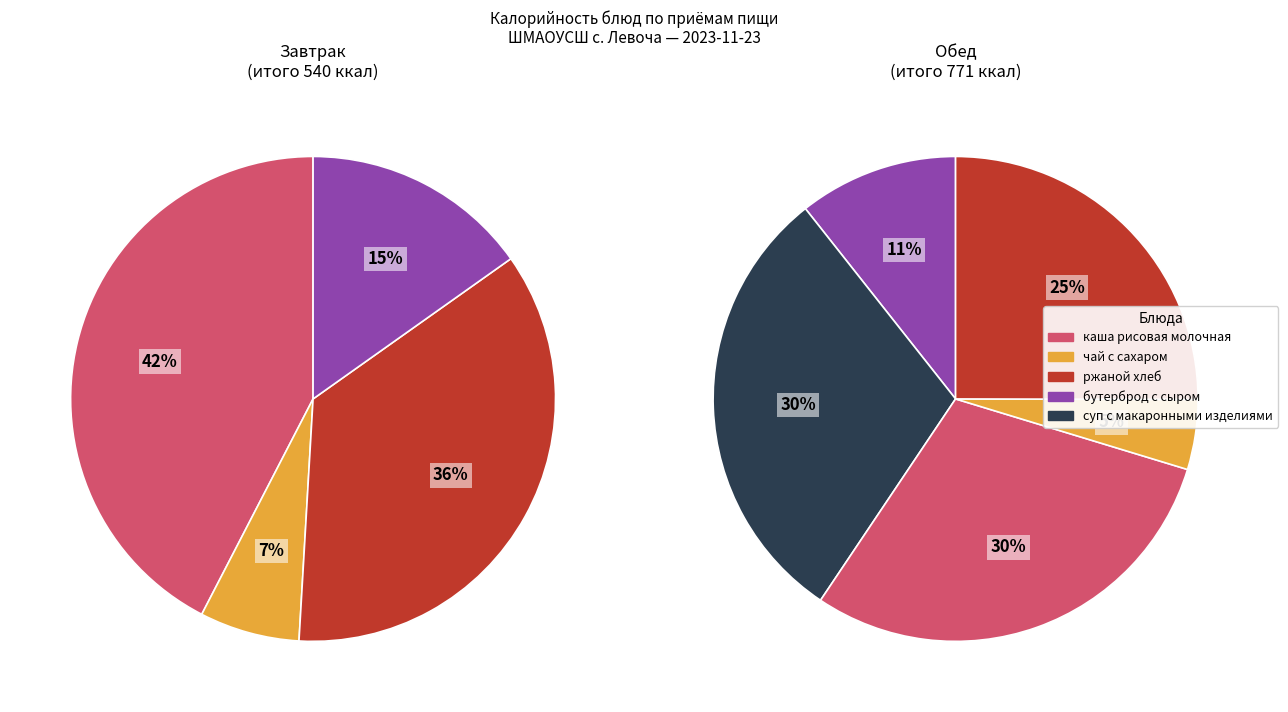

Is there a majority slice in this chart?

No